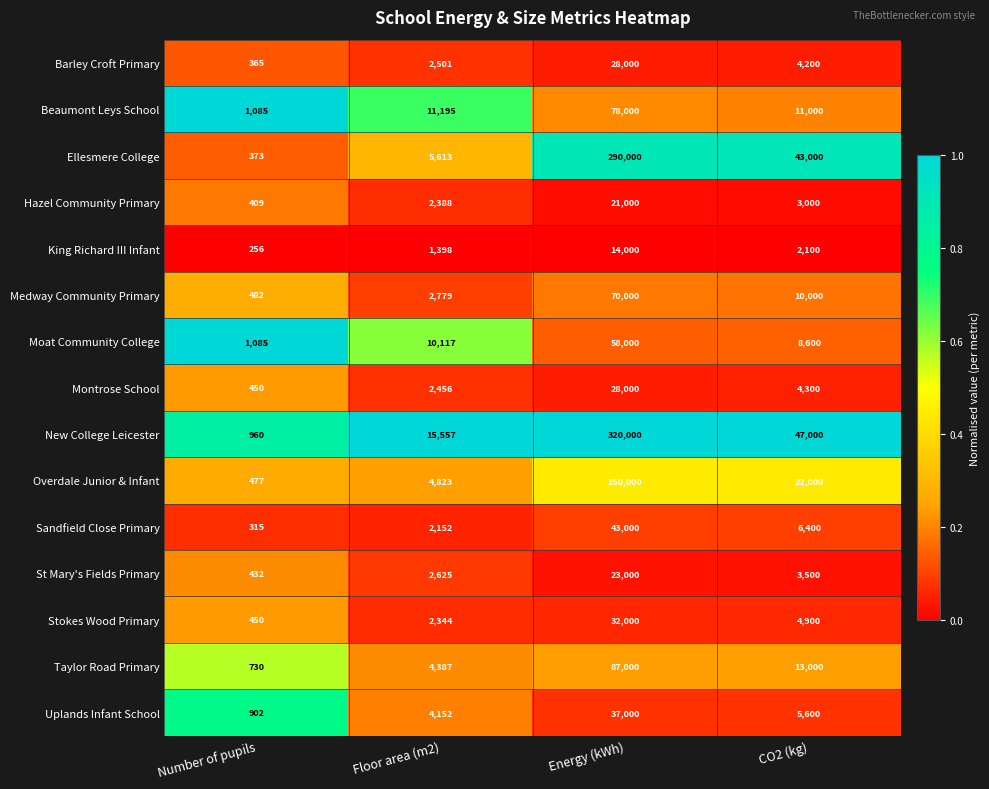

What is the spread (max minus min) of values at Floor area (m2)?

14159